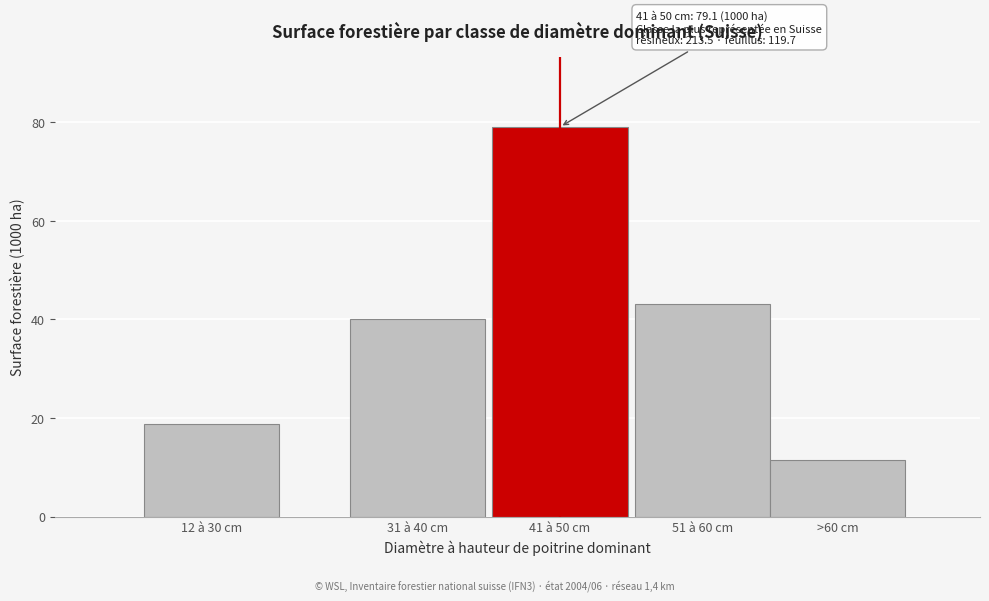

Reading left to right, list all the values displayed in this chart.

18.8	40.2	79.1	43.2	11.4